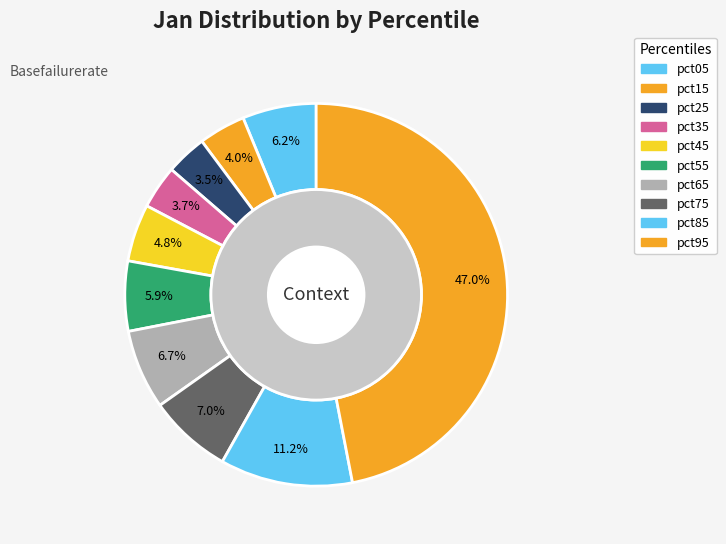

How many segments does this pie chart have?

10